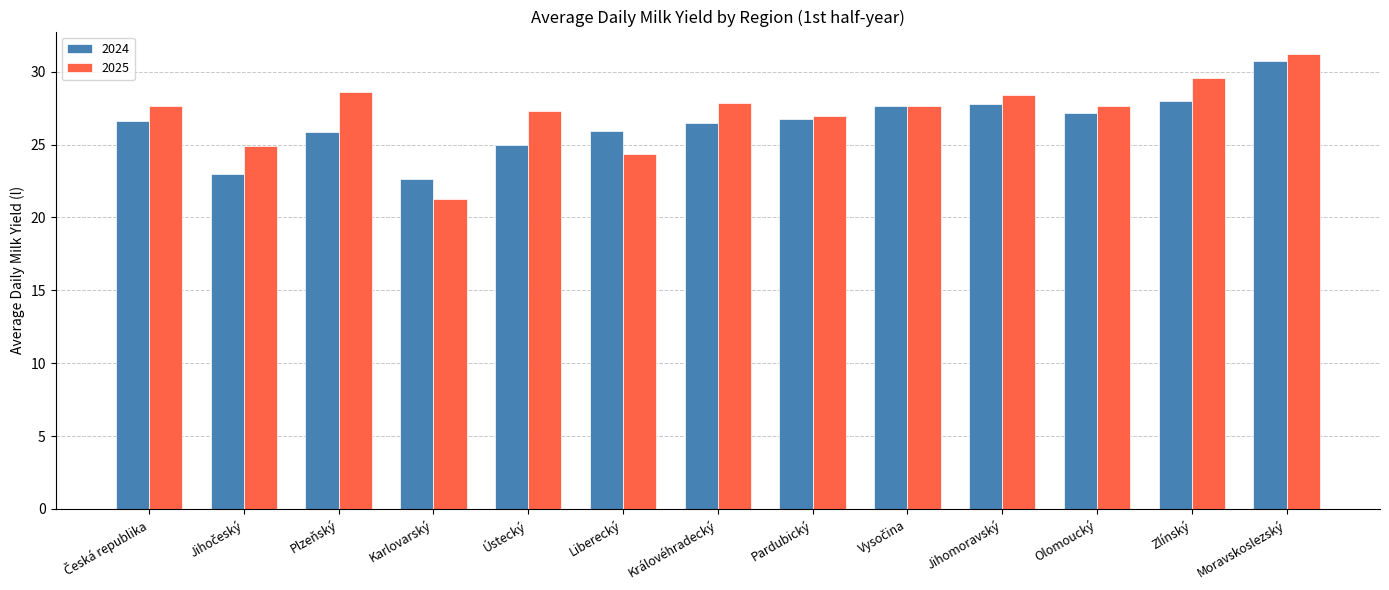

At which label does 2025 reach its minimum?

Karlovarský